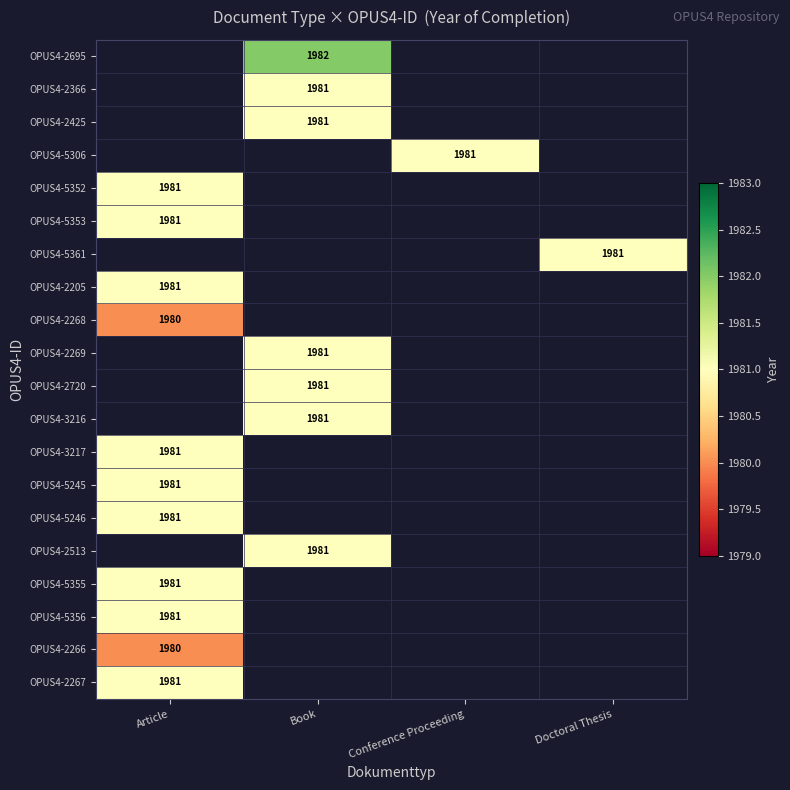

Where is OPUS4-5353 nearest to the value 1981?

Article